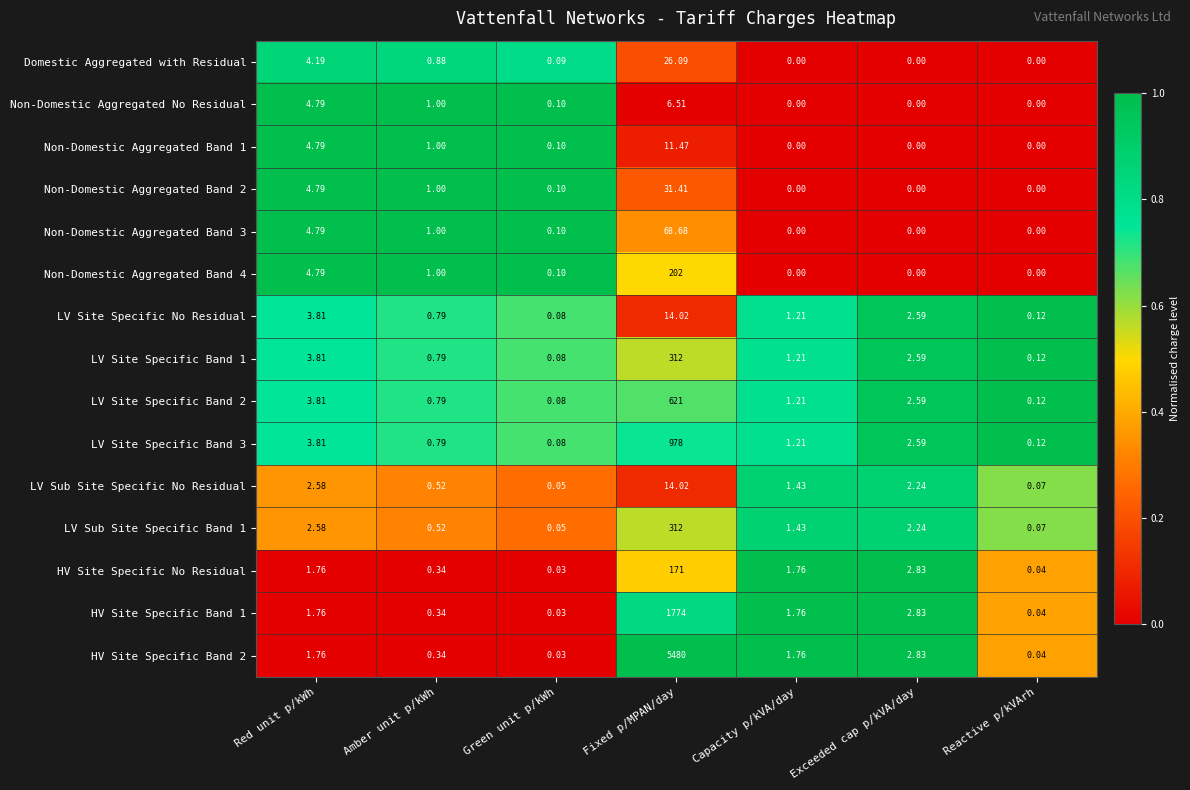

At which label does Non-Domestic Aggregated Band 4 reach its peak?

Fixed p/MPAN/day